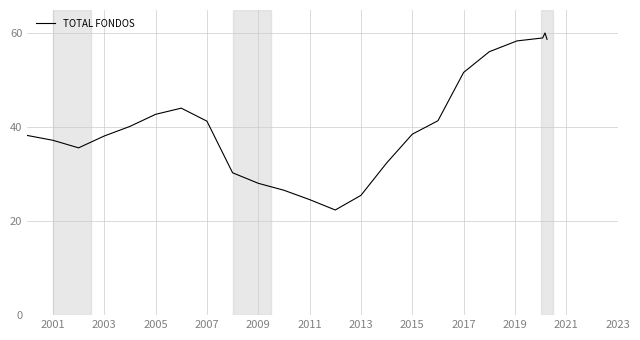

What is the smallest value displayed?

2.8